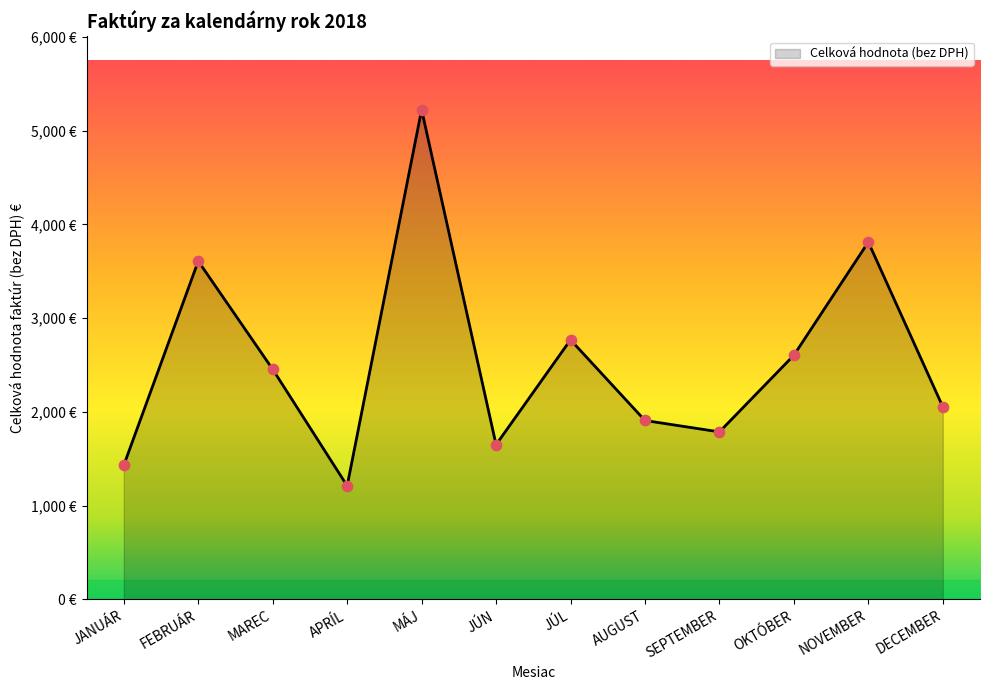

Which has a higher value, DECEMBER or MAREC?

MAREC